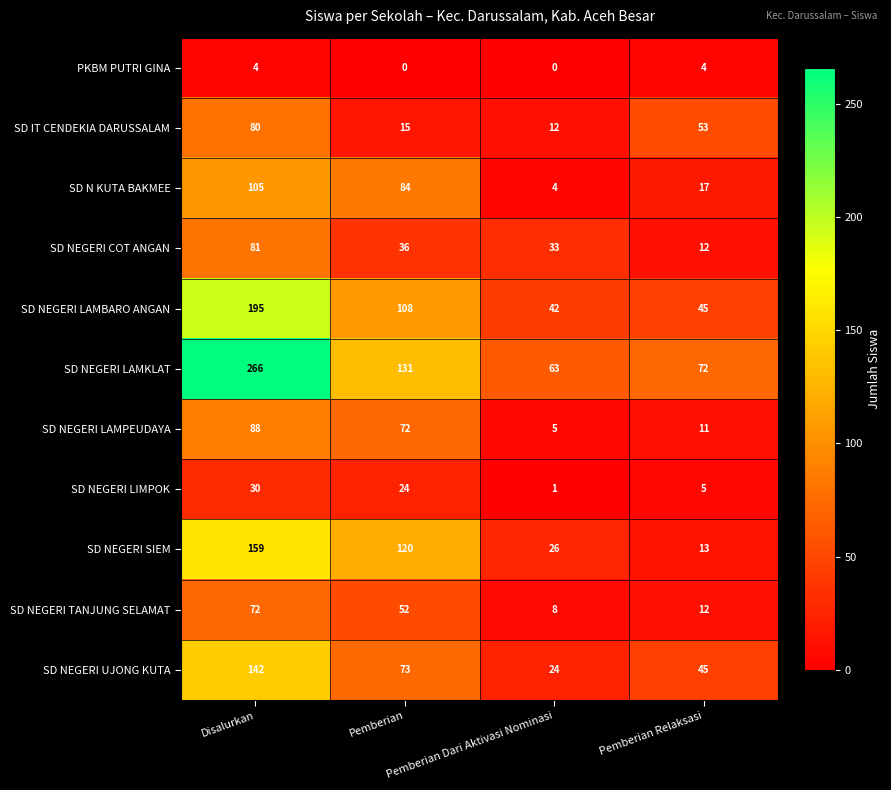

Which series has the largest range (max minus min)?

SD NEGERI LAMKLAT